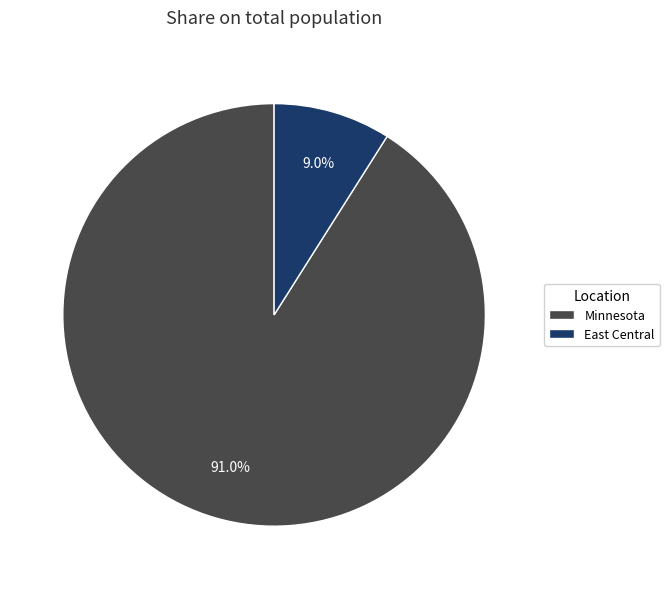

Is it true that East Central is 9% of the pie?

True